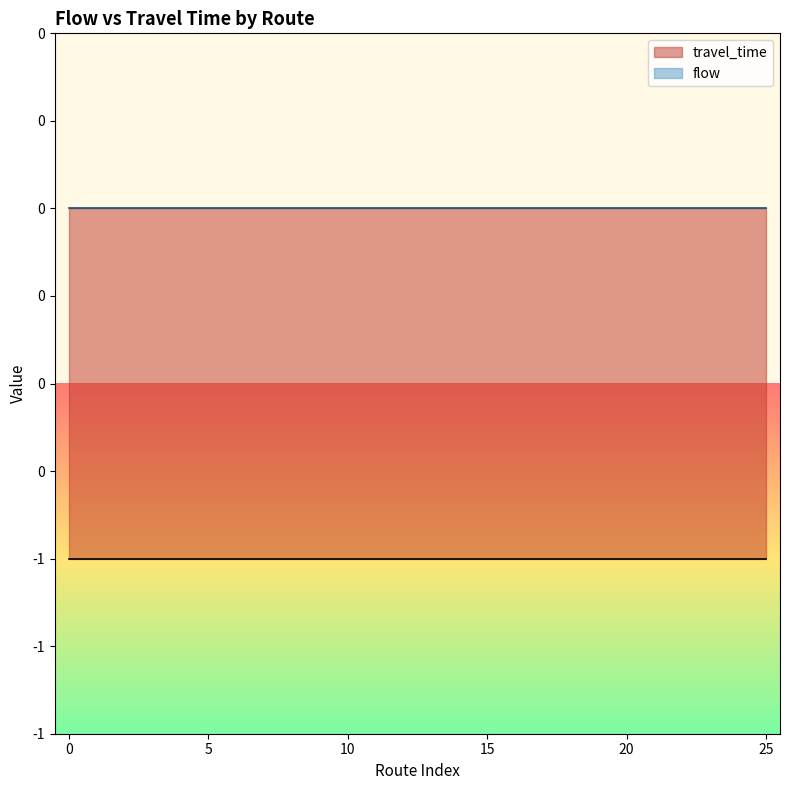

True or false: travel_time has more than 1 points higher than both neighbors.

False